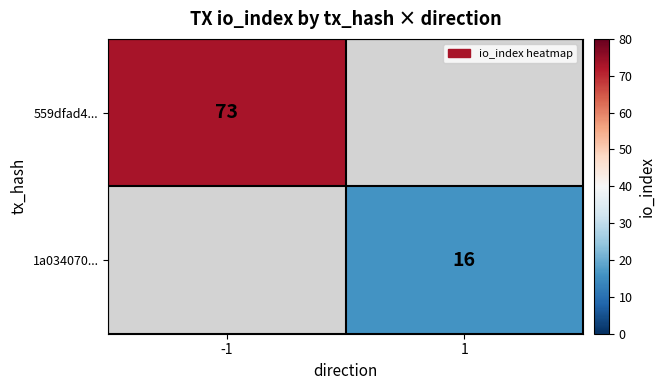

True or false: 1a034070... has a value of 21 at 1.

False